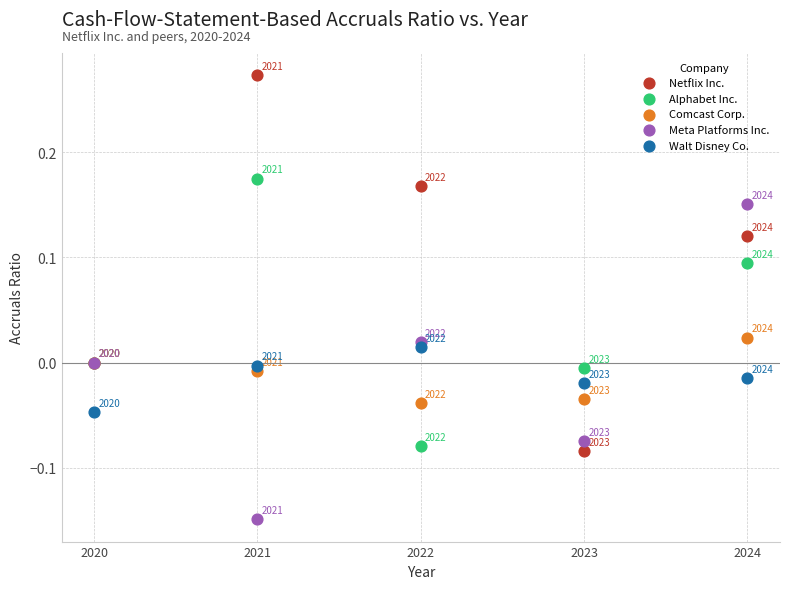

What are all the series names shown in the legend?

Netflix Inc., Alphabet Inc., Comcast Corp., Meta Platforms Inc., Walt Disney Co.